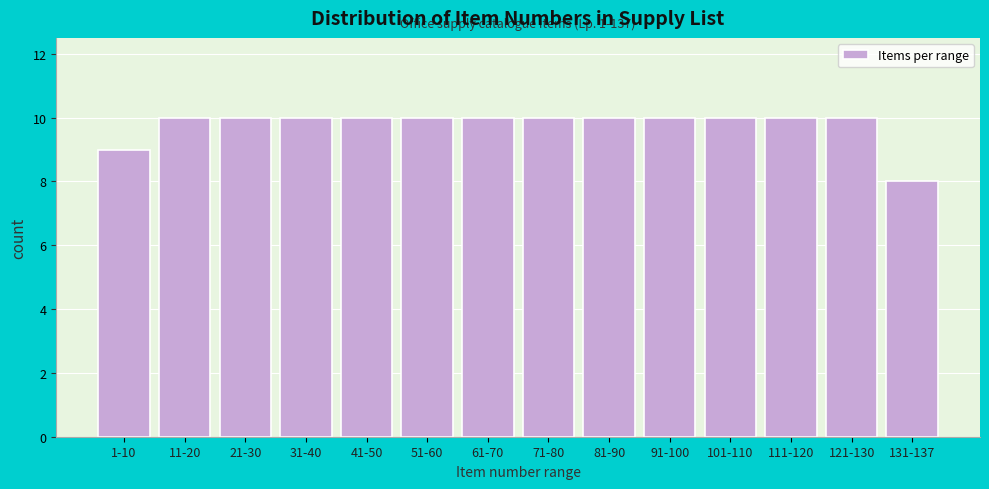

Reading right to left, transcribe all the data shown in this chart.

131-137=8	121-130=10	111-120=10	101-110=10	91-100=10	81-90=10	71-80=10	61-70=10	51-60=10	41-50=10	31-40=10	21-30=10	11-20=10	1-10=9